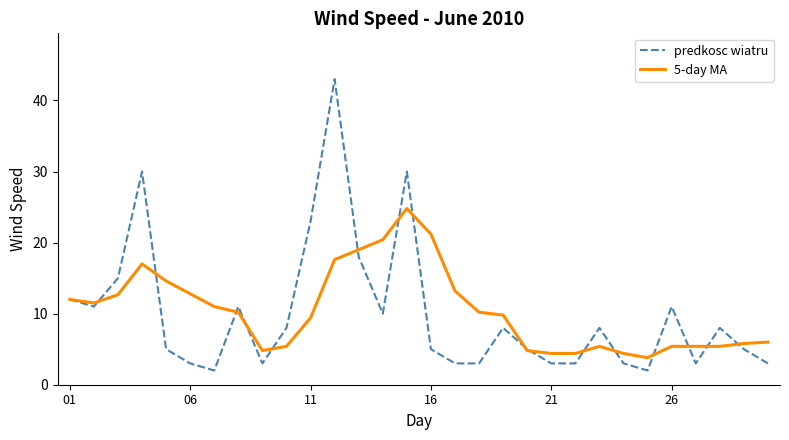

What is the smallest value displayed?

2.0